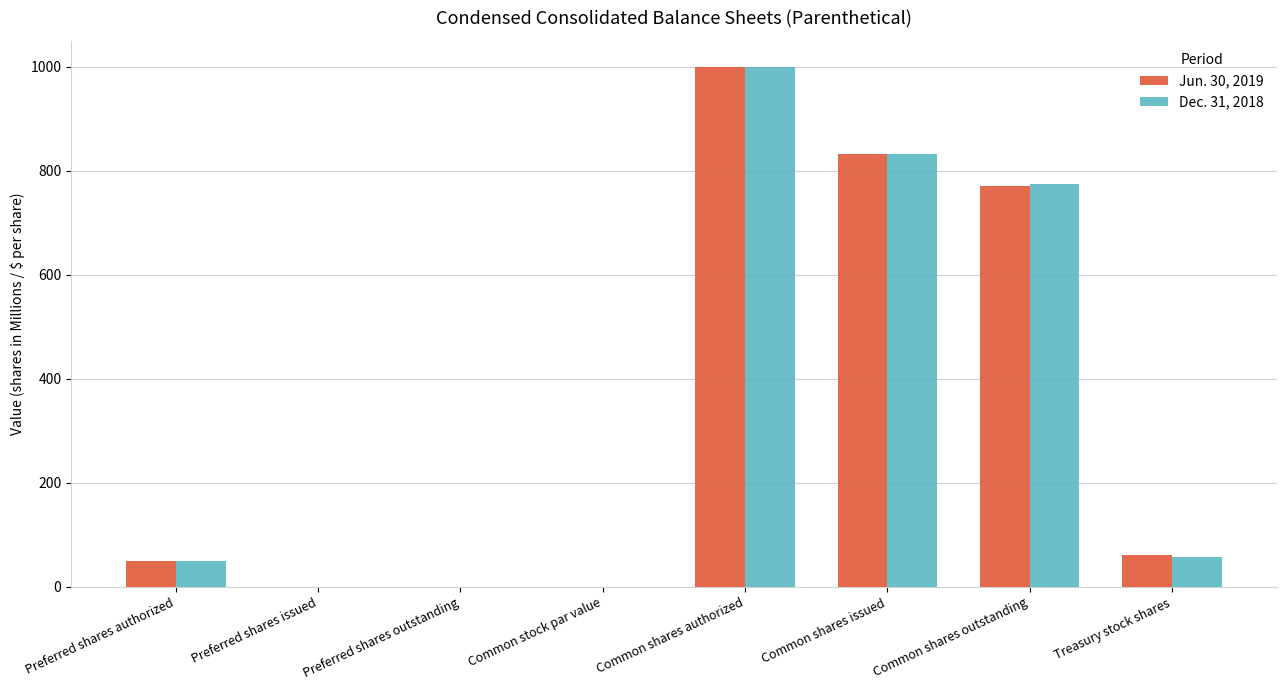

What is the average value of the Dec. 31, 2018 series?

339.3